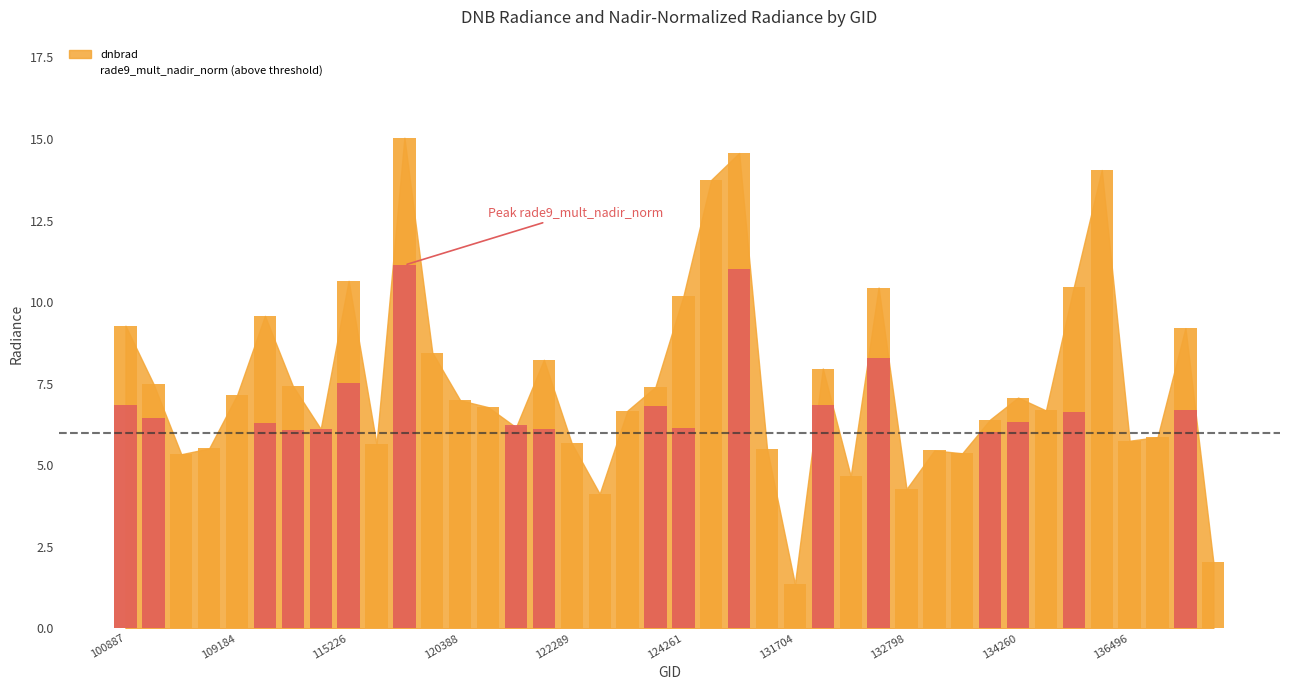

Which category has the highest value across all series?

10